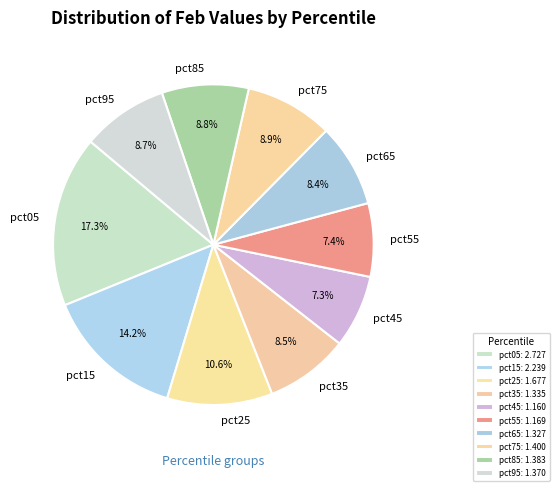

Do pct25 and pct85 together represent more than half of the pie?

No